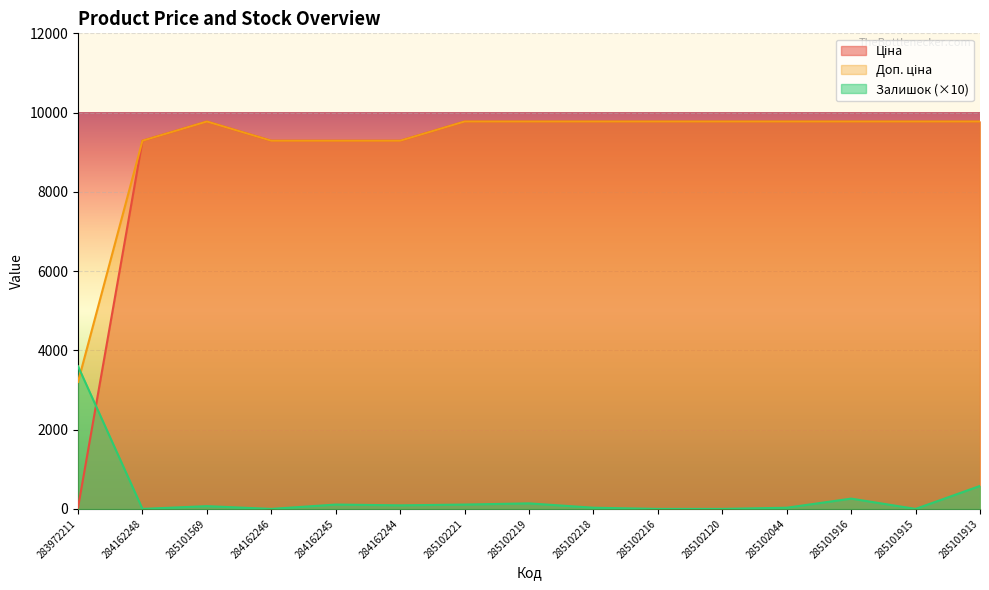

Rank the categories by Доп. ціна value from highest to lowest.

285101569, 285102221, 285102219, 285102218, 285102216, 285102120, 285102044, 285101916, 285101915, 285101913, 284162248, 284162246, 284162245, 284162244, 283972211